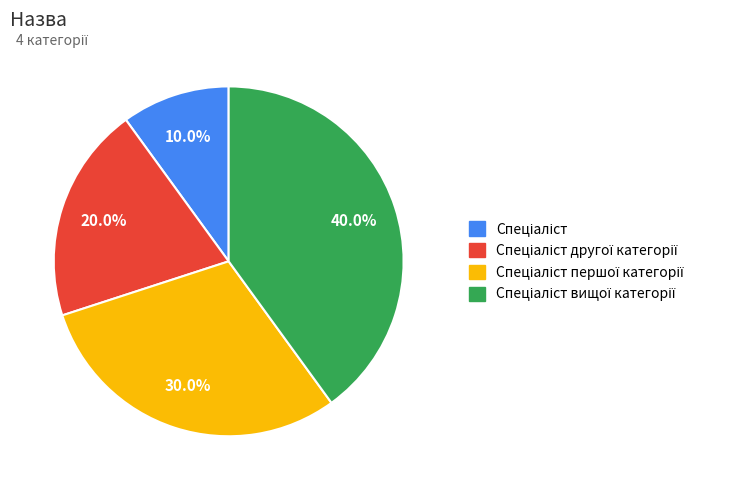

How many slices are in this pie chart?

4